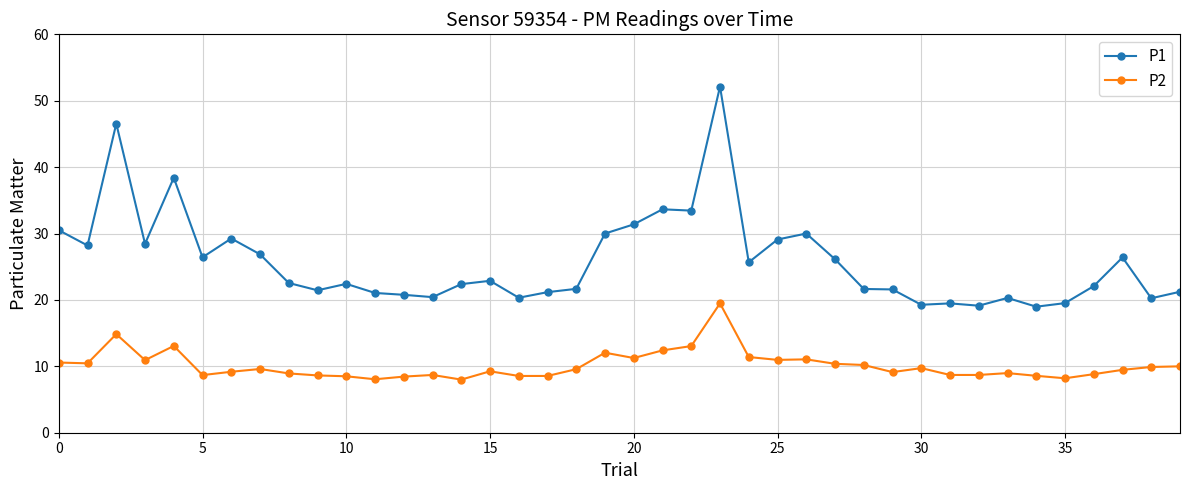

True or false: P2 has more than 0 interior local peaks.

True